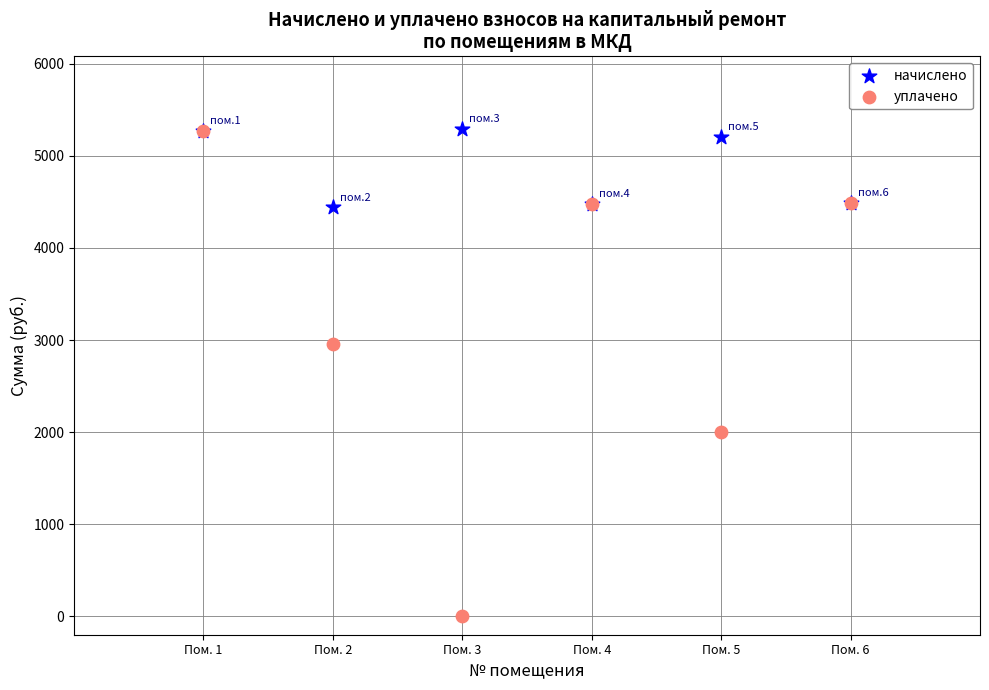

Across all series, what Y value is closest to 2643?

2959.4